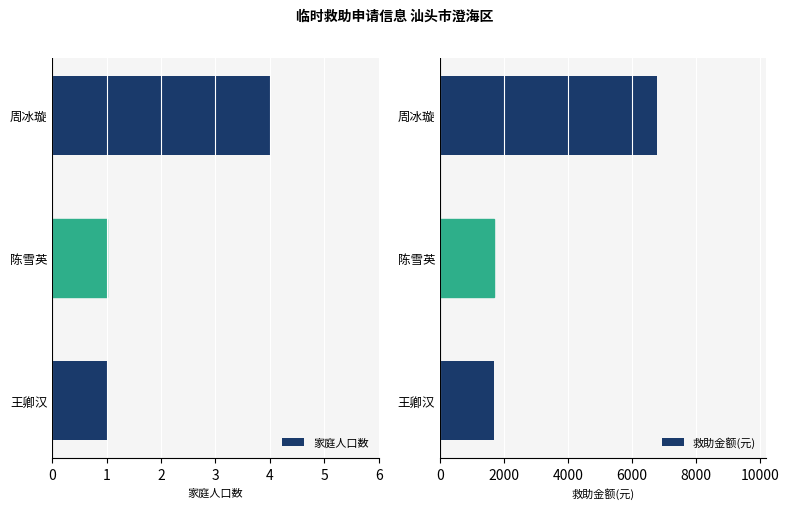

Read the 救助金额(元) value at 王卿汉.

1700